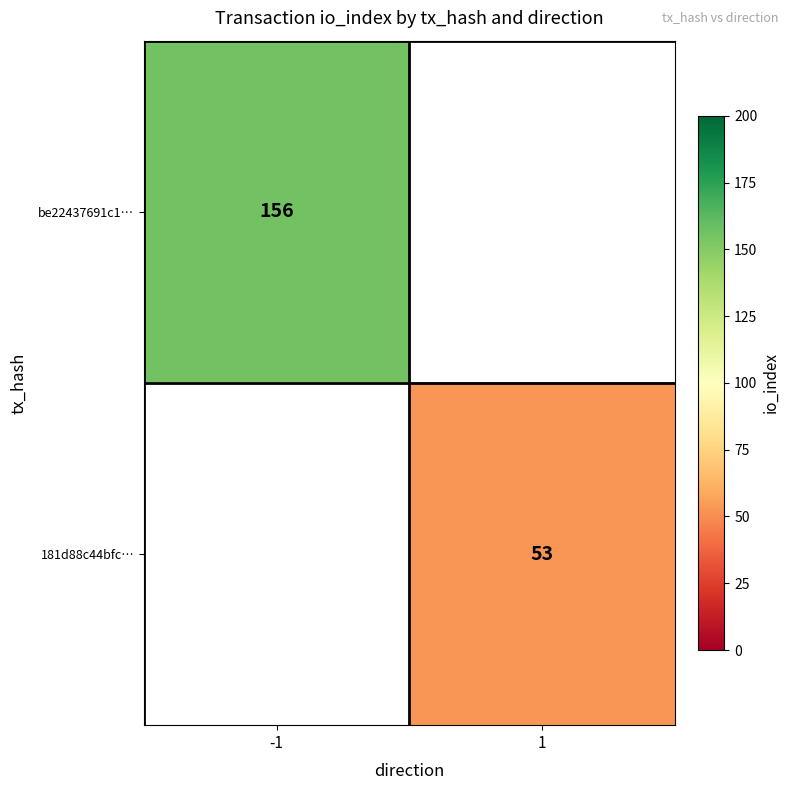

What is the greatest value displayed?

156.0